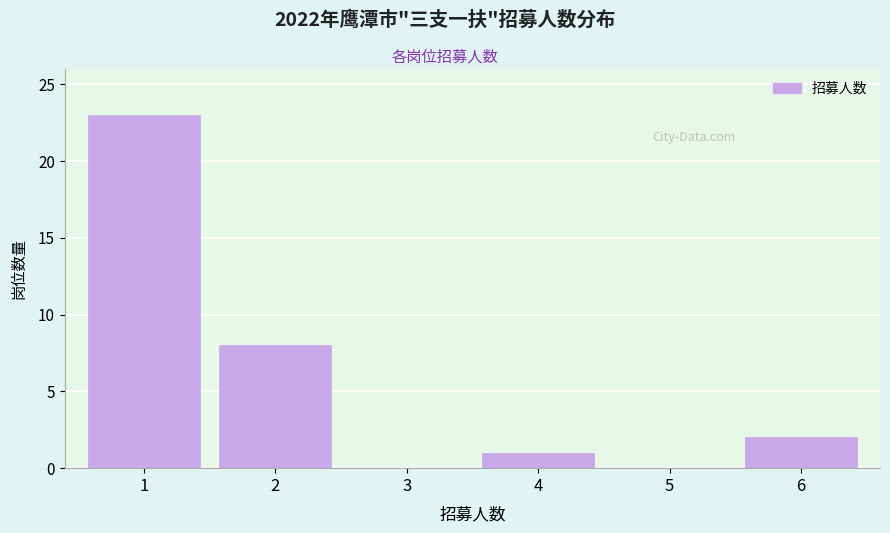

Reading left to right, list all the values displayed in this chart.

1=23	2=8	3=0	4=1	5=0	6=2